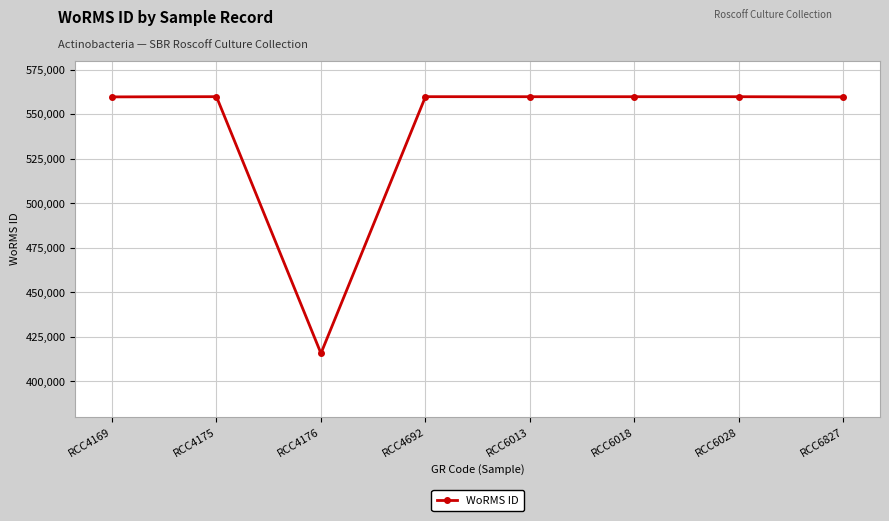

Does the chart display data point markers on the line(s)?

Yes